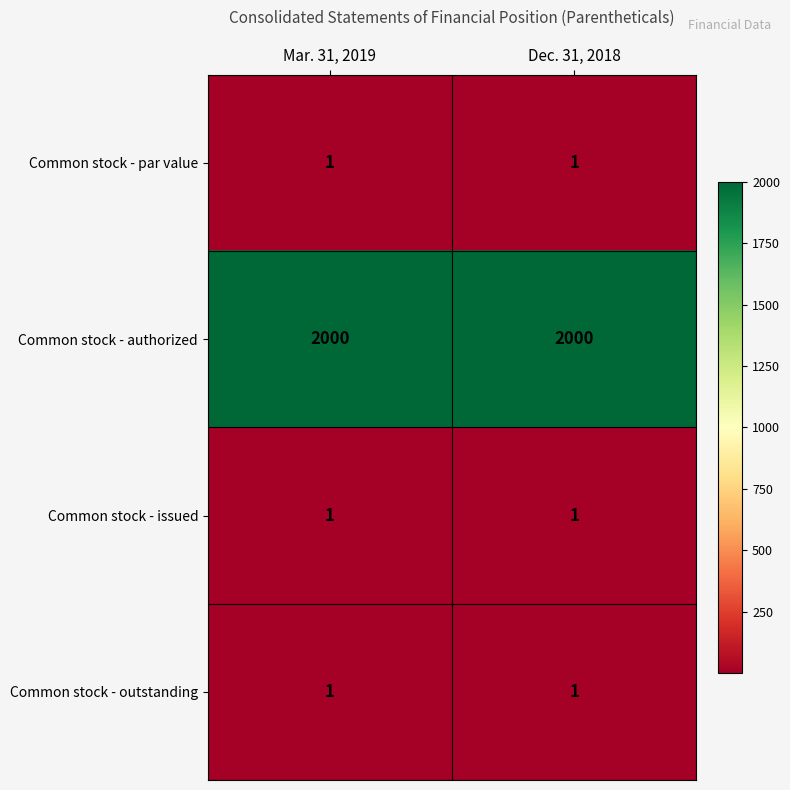

Reading left to right, transcribe all the data shown in this chart.

Common stock - par value: Mar. 31, 2019=1	Dec. 31, 2018=1
Common stock - authorized: Mar. 31, 2019=2000	Dec. 31, 2018=2000
Common stock - issued: Mar. 31, 2019=1	Dec. 31, 2018=1
Common stock - outstanding: Mar. 31, 2019=1	Dec. 31, 2018=1